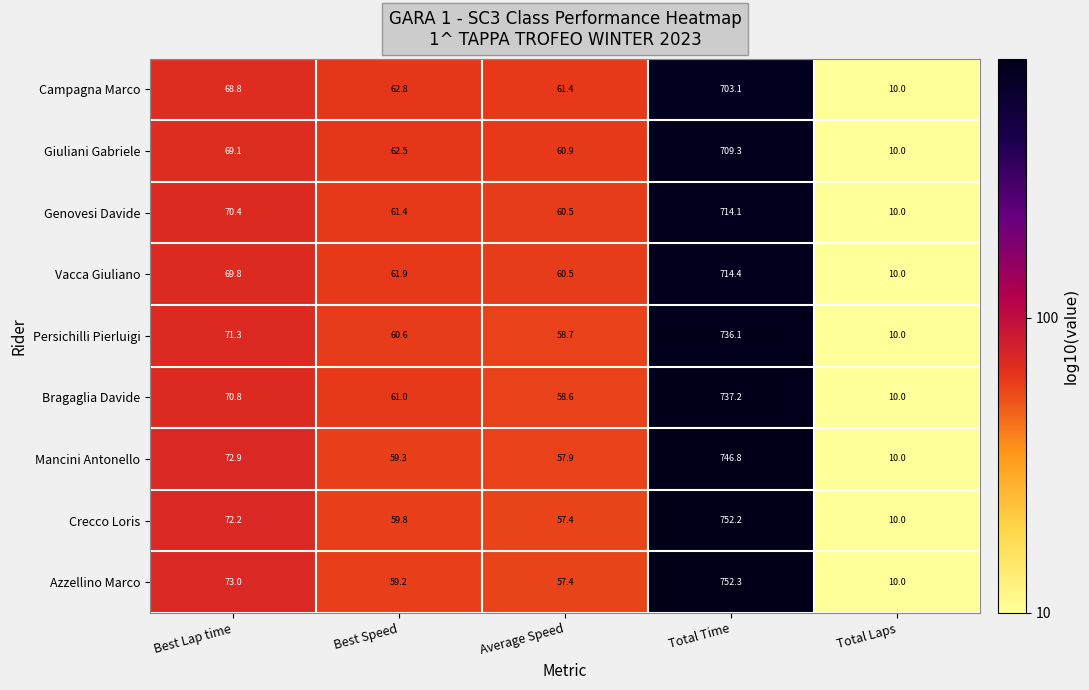

At which label does Azzellino Marco reach its minimum?

Total Laps